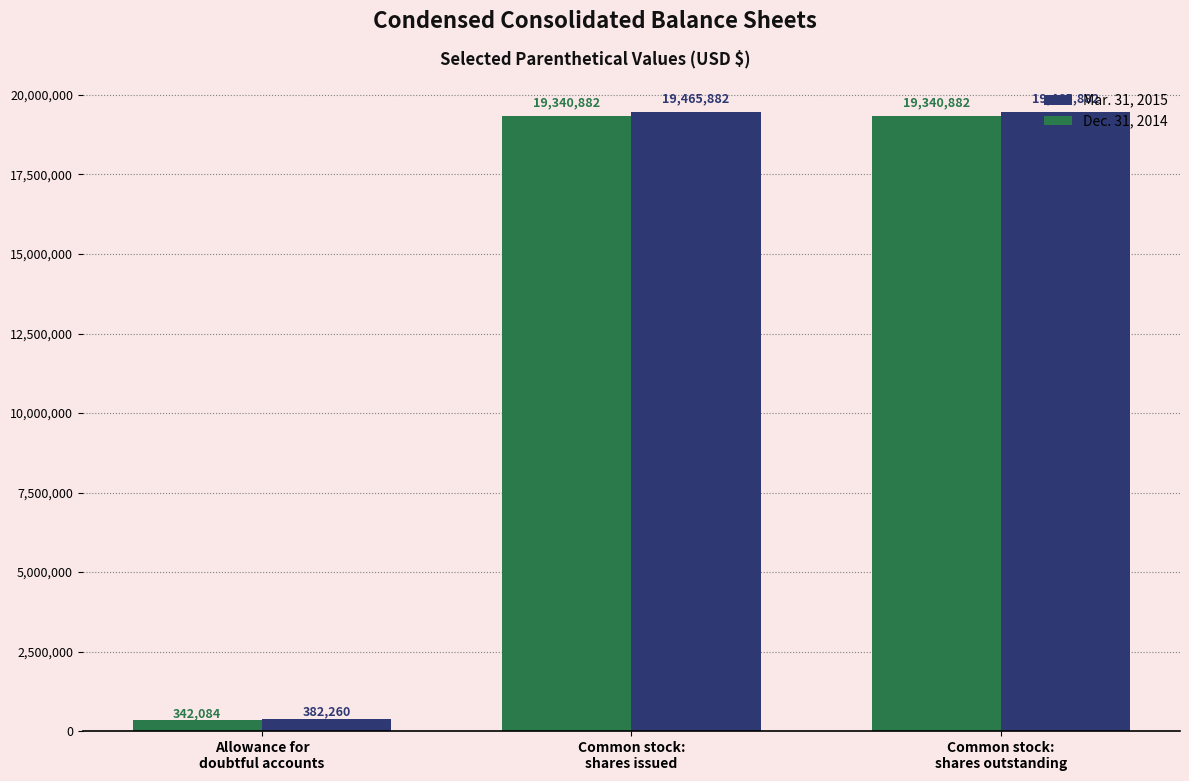

Where is Dec. 31, 2014 nearest to the value 9841483?

Allowance for
doubtful accounts